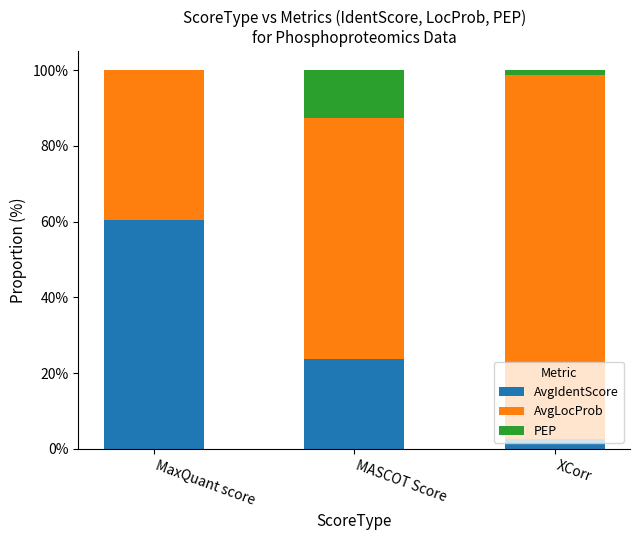

At which label does AvgIdentScore reach its peak?

MaxQuant score